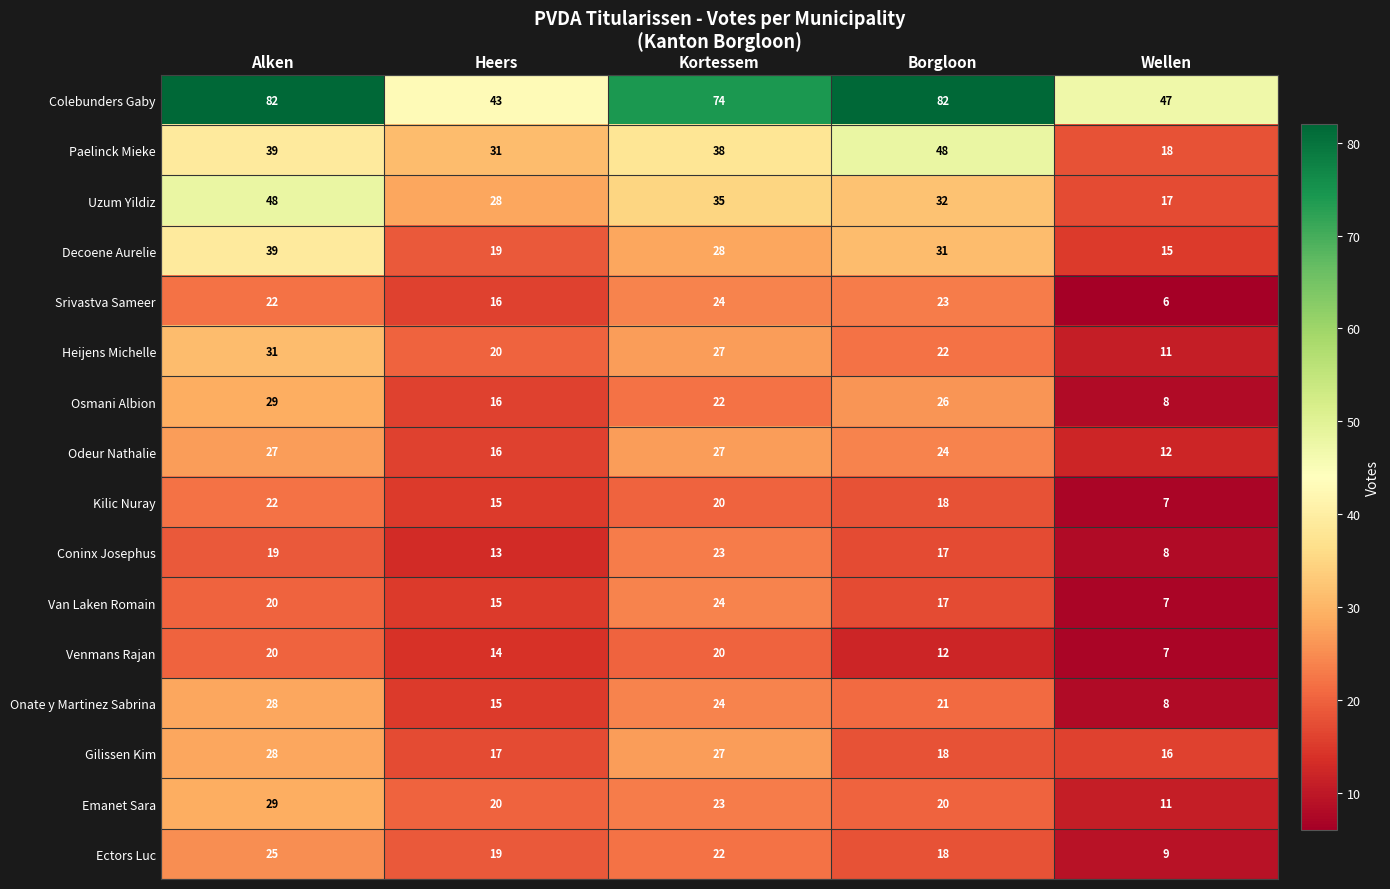

What is the difference between the maximum and minimum values in the Gilissen Kim series?

12